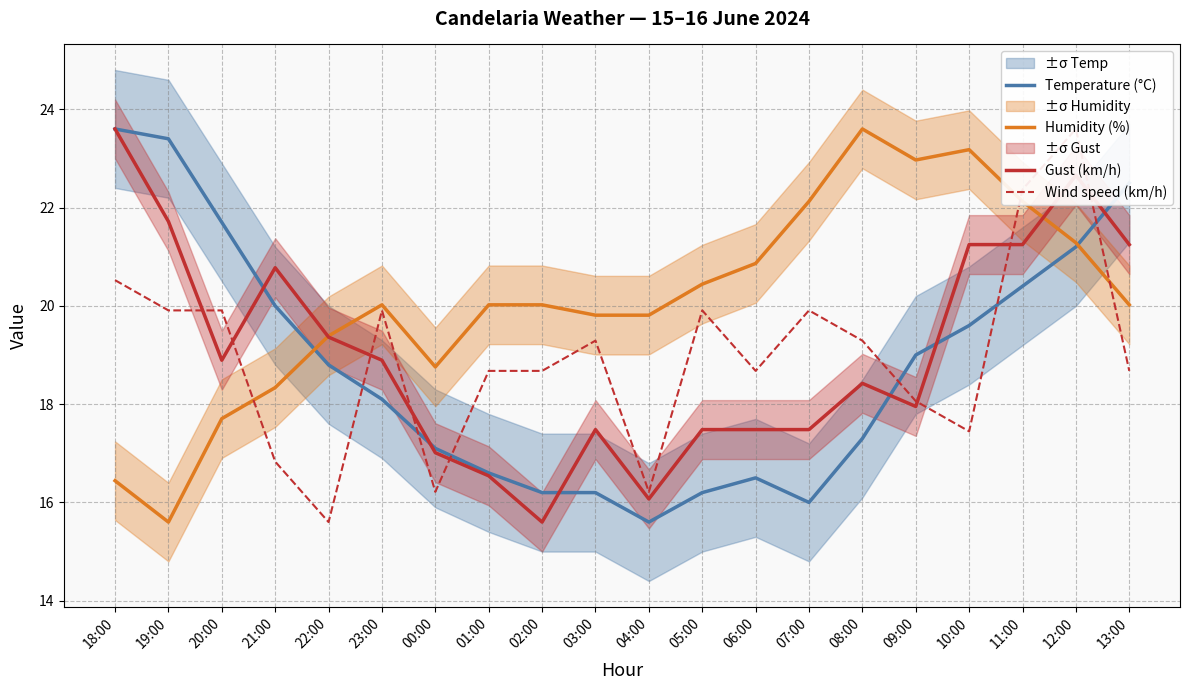

In Humidity (%), how many points are lower than both neighbors (excluding endpoints)?

3